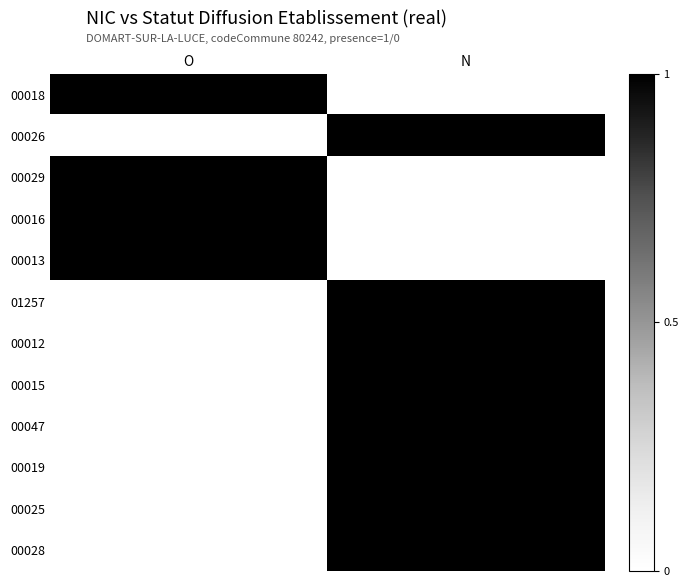

Between O and N, which series saw the biggest shift?

00018